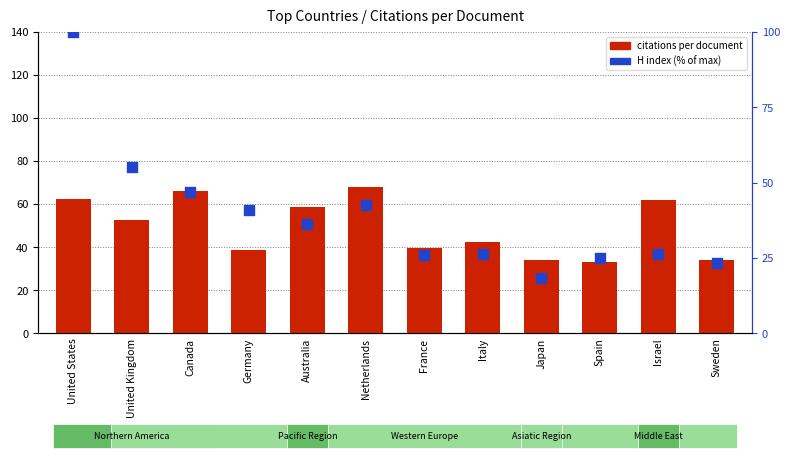

At which category is the sum across all series the highest?

United States